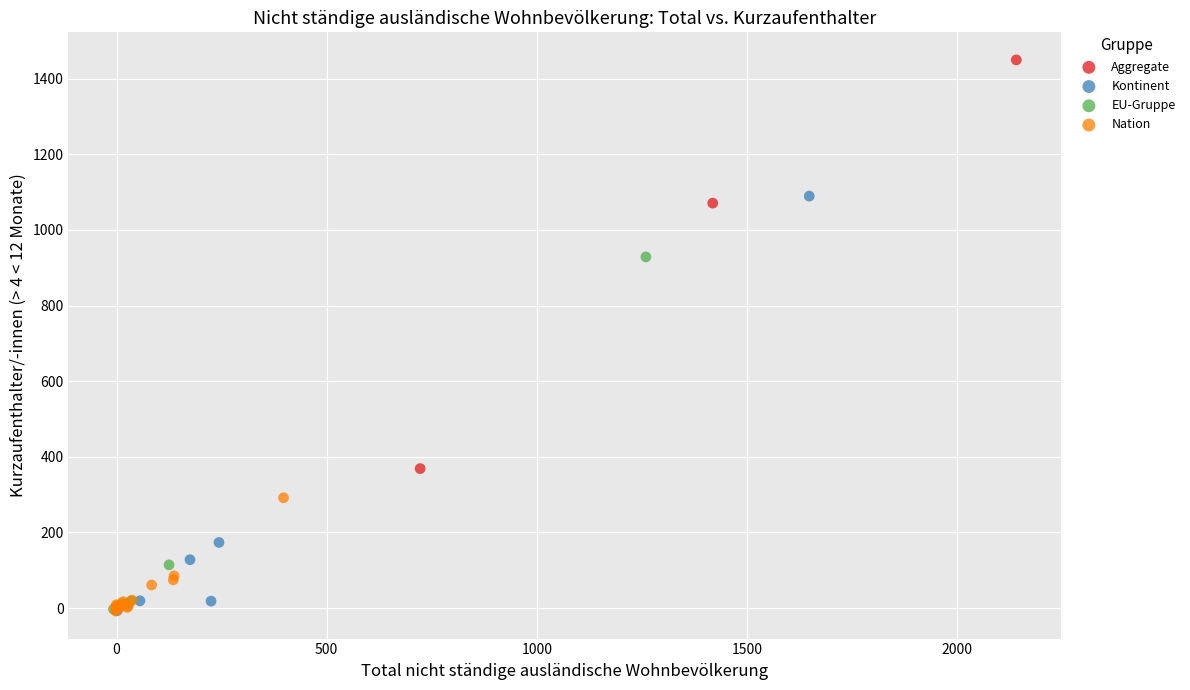

Which series reaches the maximum Y coordinate?

Aggregate